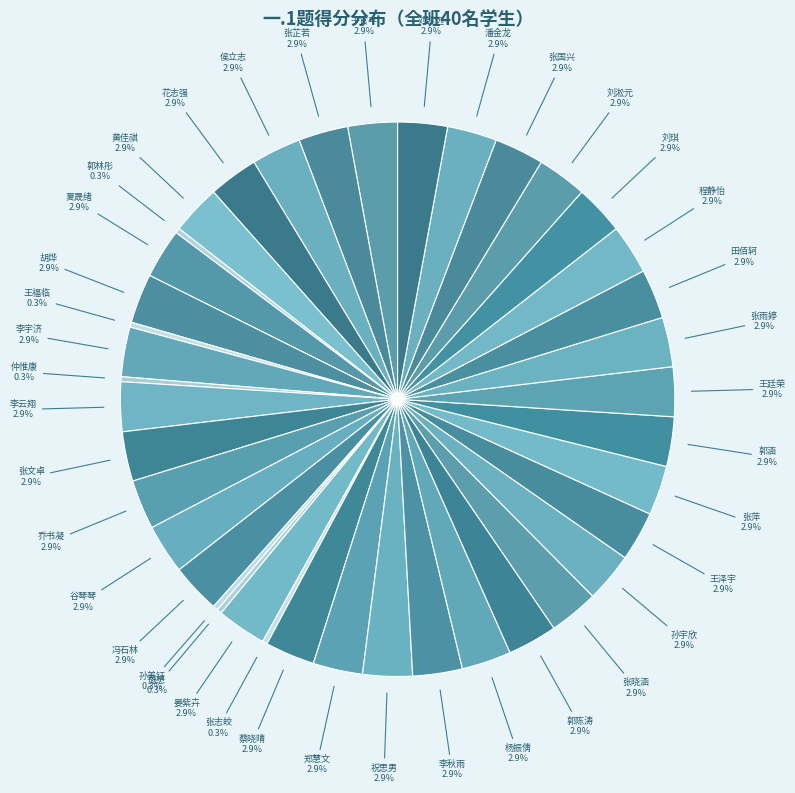

Which category has the biggest portion of the pie?

于官平